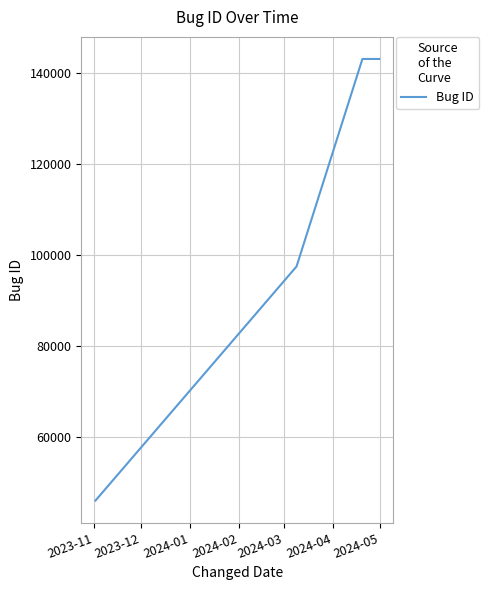

What is the average value?

107399